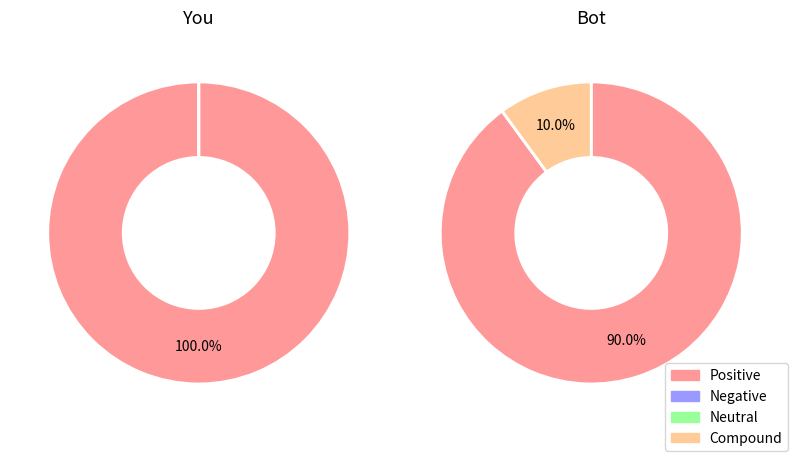

Rank the series by their maximum value, from lowest to highest.

Negative, Neutral, Compound, Positive